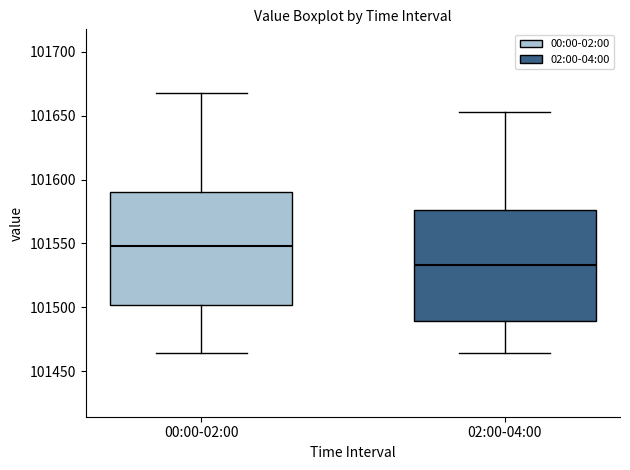

Reading left to right, read every box against the y-axis: the position of its median line, the range the box covers, and the ends of its whiskers. The values are not printed on the chart, so give them approximately, as read against the axis.

00:00-02:00: median 101550, box 101500 to 101590, whiskers 101465 to 101670
02:00-04:00: median 101535, box 101490 to 101575, whiskers 101465 to 101655